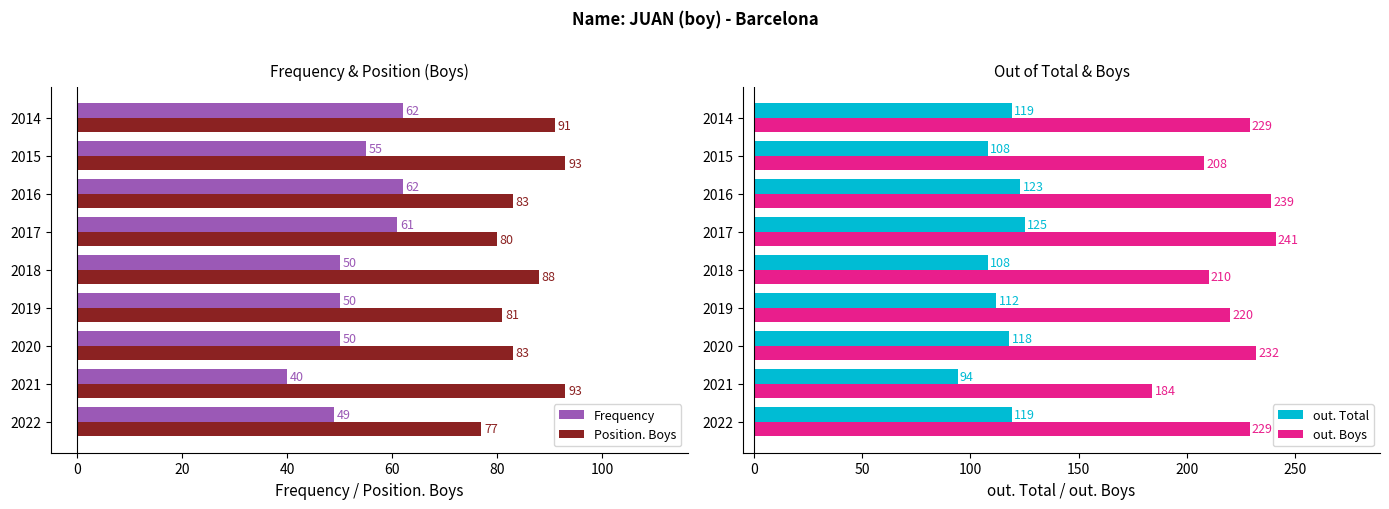

The Position. Boys series shows 31 at 2014. True or false?

False